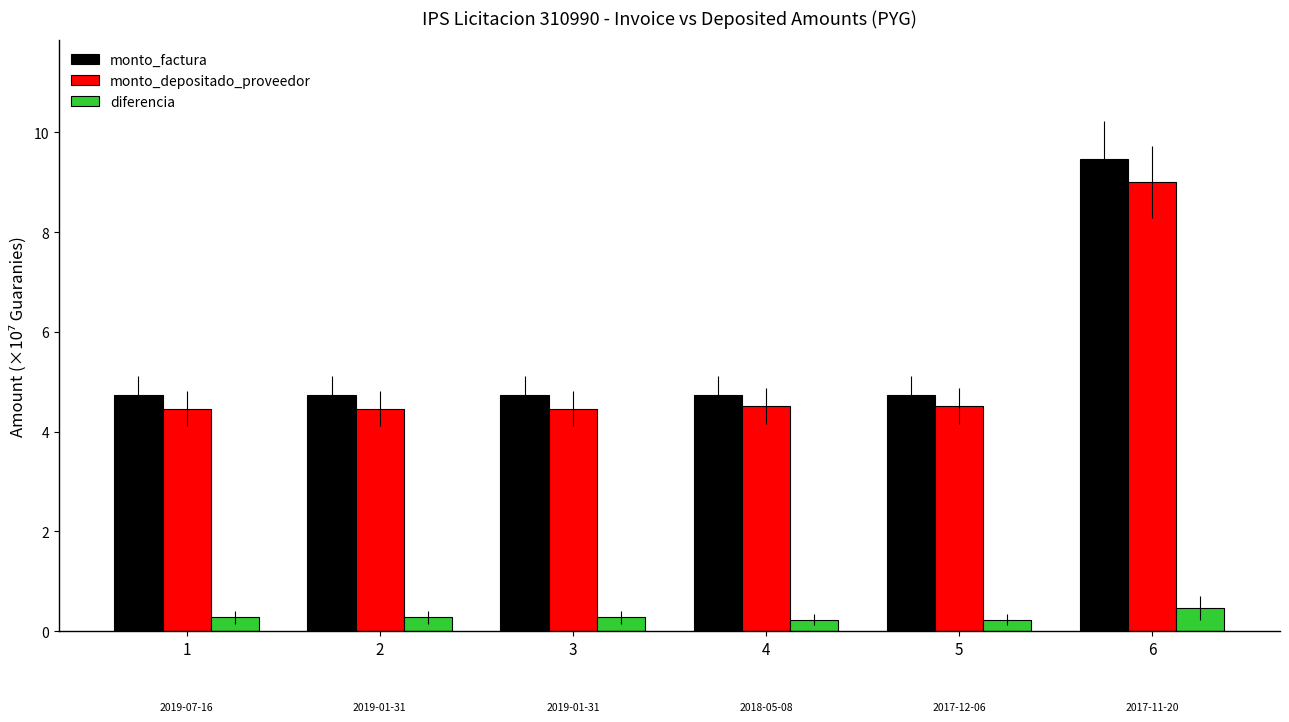

What is the total value across all series at 2?

9.5